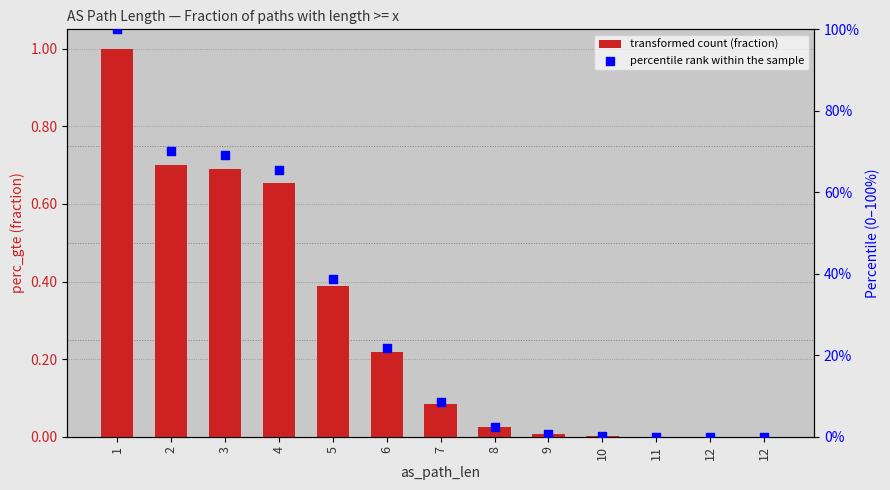

Which series has the largest Y range (max minus min)?

perc_gte